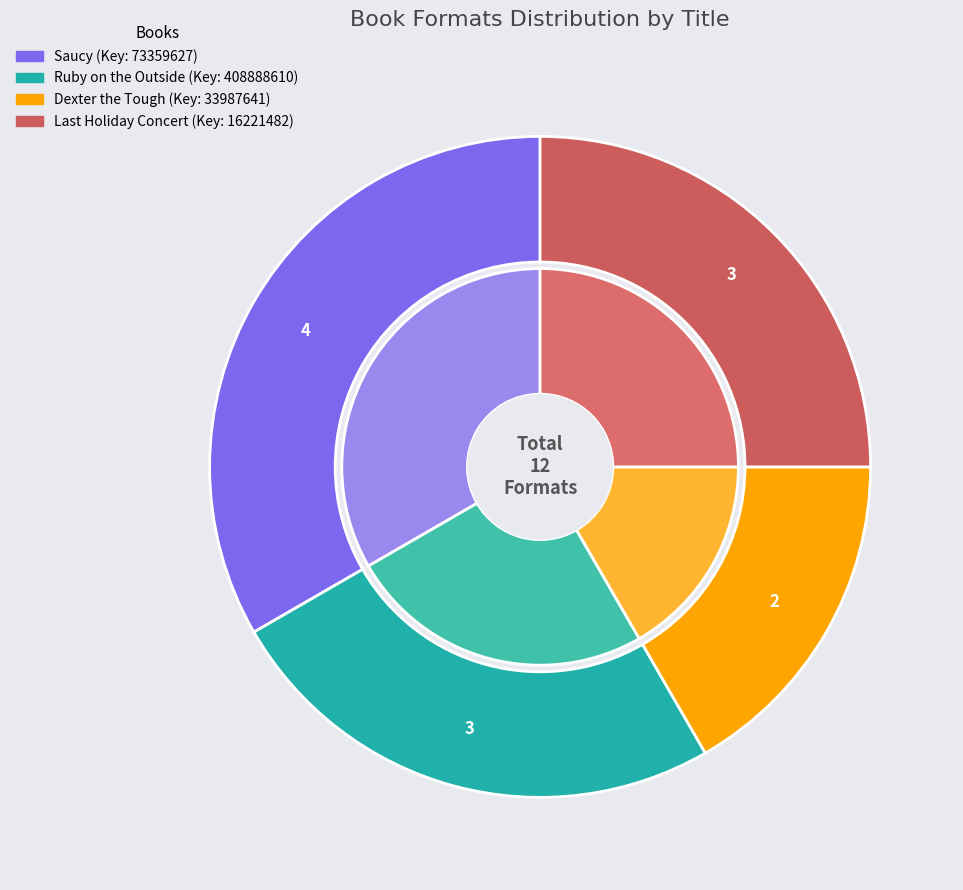

To the nearest percent, what is the difference between the Saucy and Ruby on the Outside slice percentages?

8%